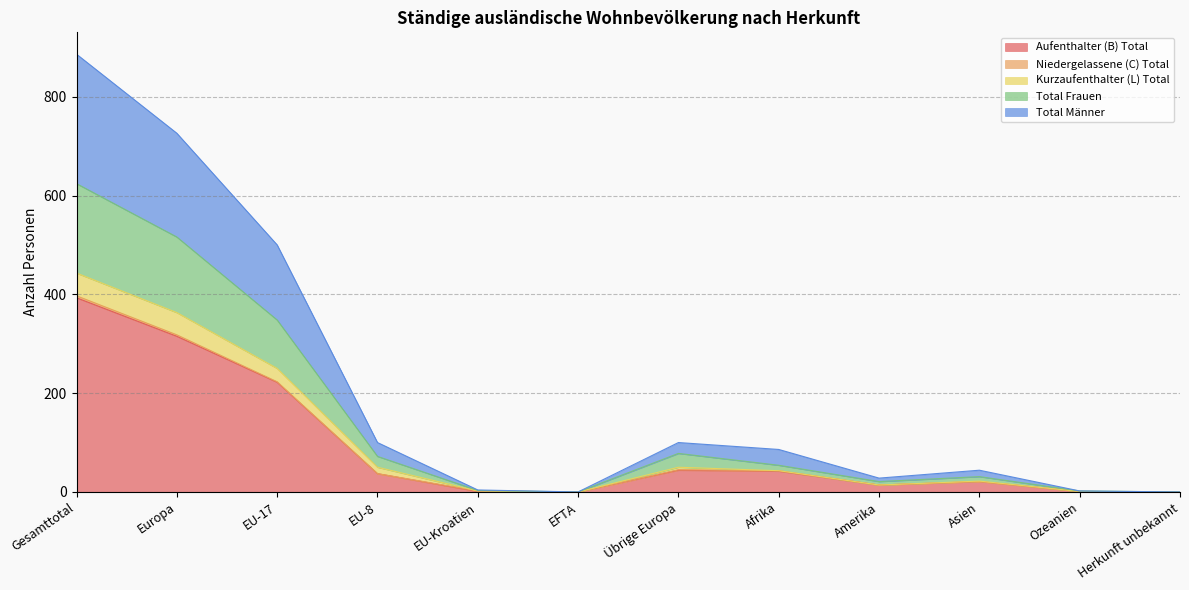

What position from the left is EU-Kroatien?

5